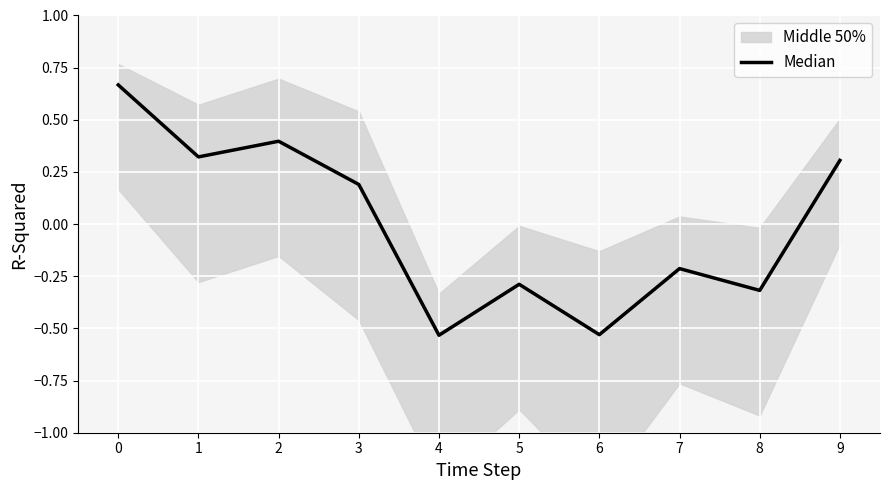

True or false: the data has more than 2 interior local peaks.

True